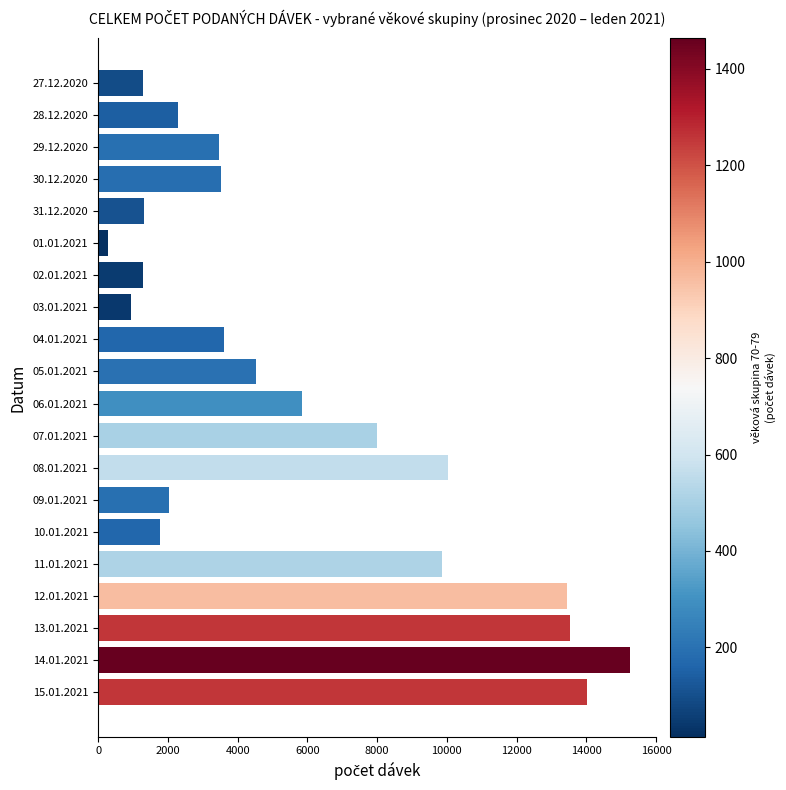

The value at 08.01.2021 is 14620. True or false?

False